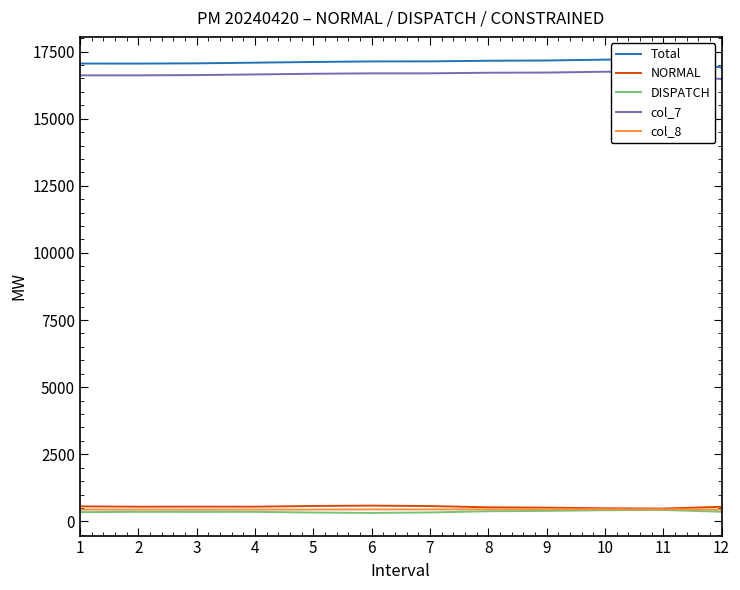

How many interior local peaks does the Total series have?

1